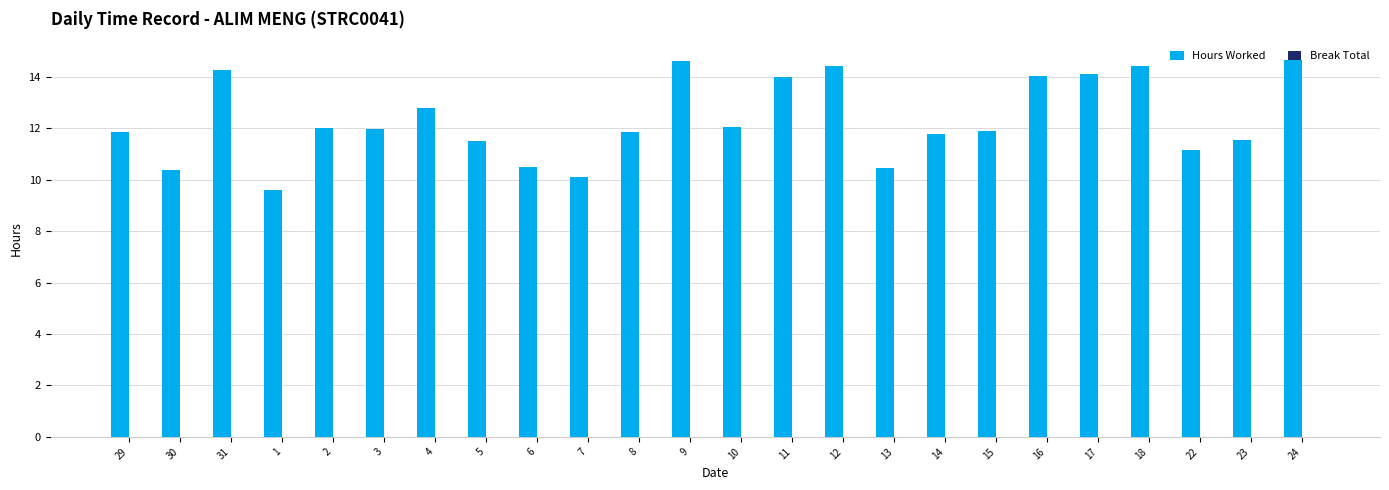

What position from the left is 29?

1